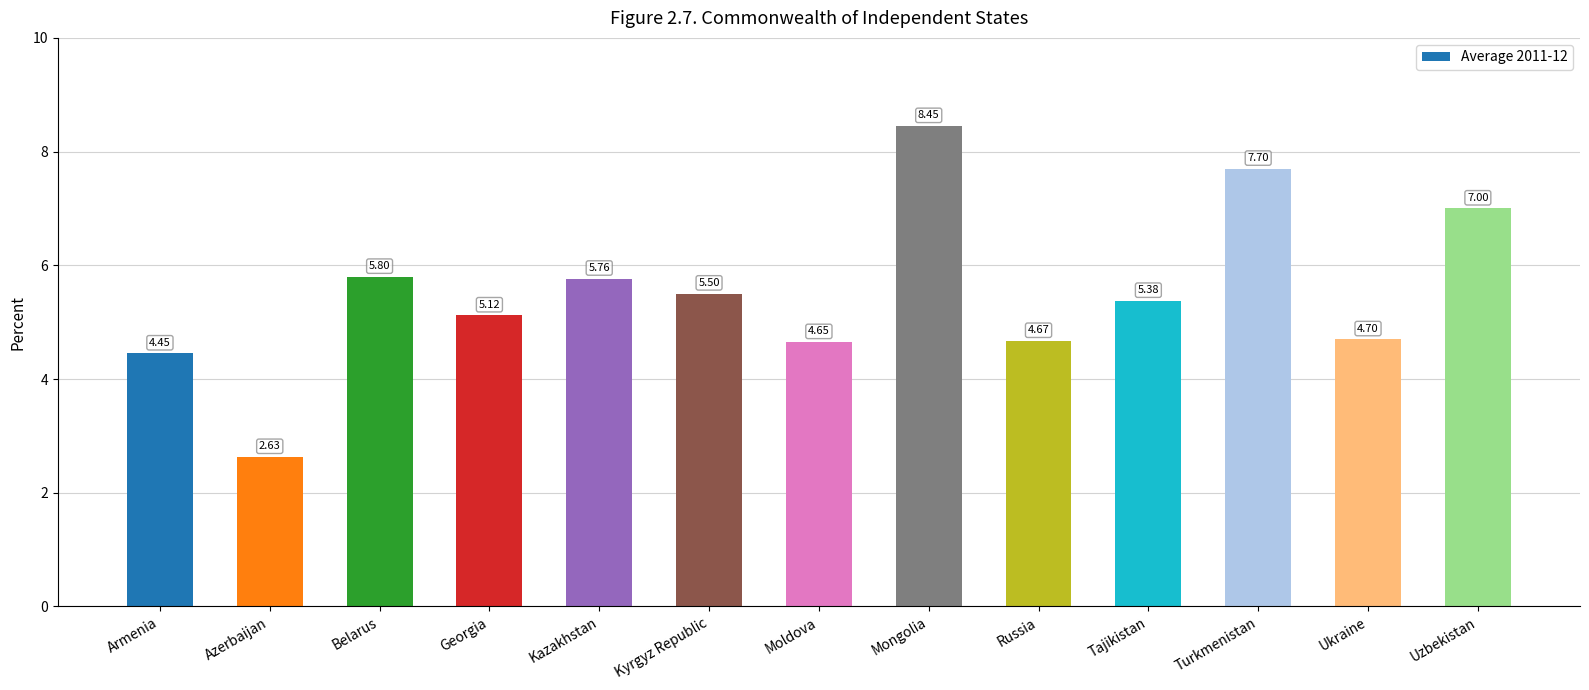

Which category has the lowest value across all series?

Azerbaijan